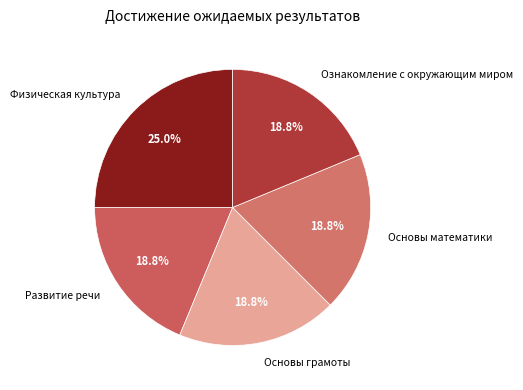

Which slice is the largest?

Физическая культура